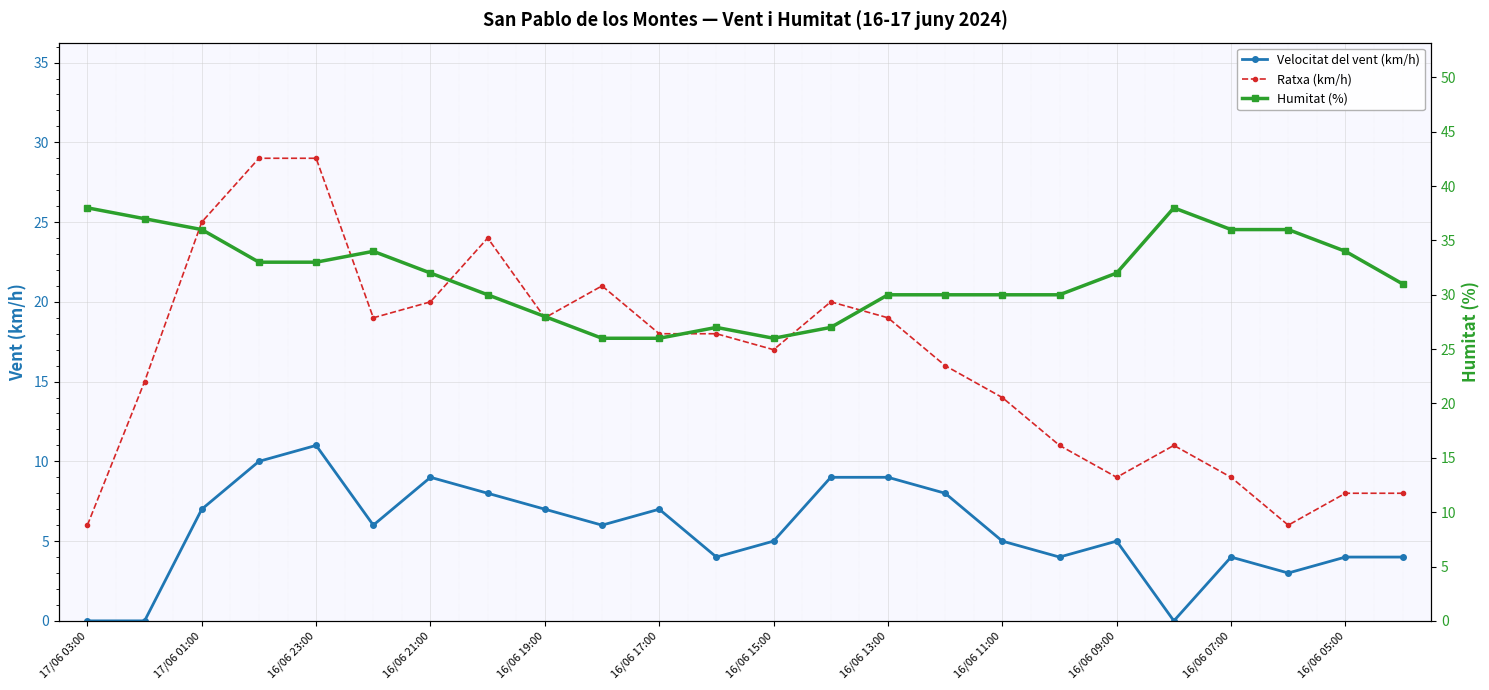

Which label corresponds to the smallest value in the chart?

17/06 03:00